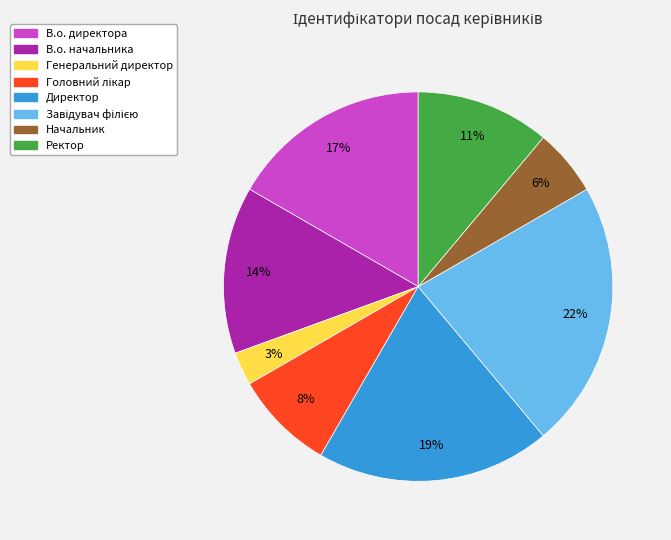

The Начальник slice represents 19% of the pie. True or false?

False